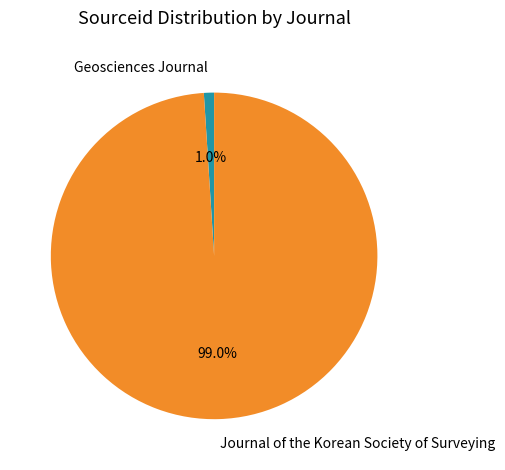

To the nearest percent, what is the difference between the Journal of the Korean Society of Surveying and Geosciences Journal slice percentages?

98%